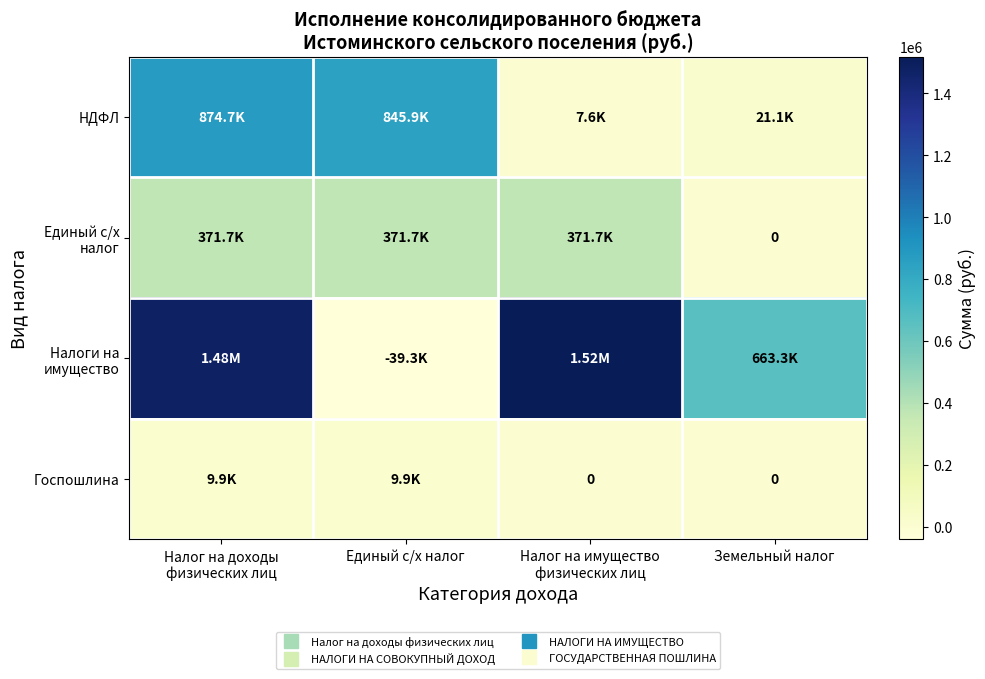

What is the minimum value shown in the chart?

-39279.2